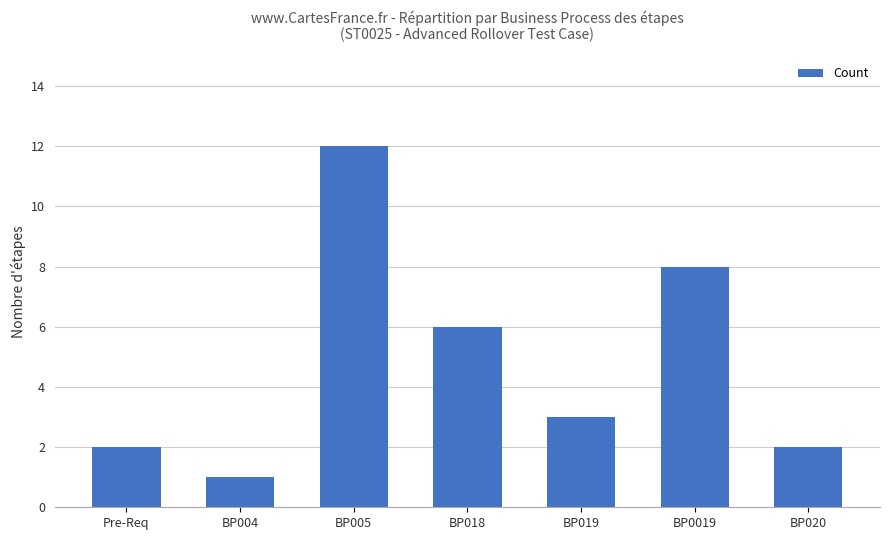

What value does the data have at BP005?

12